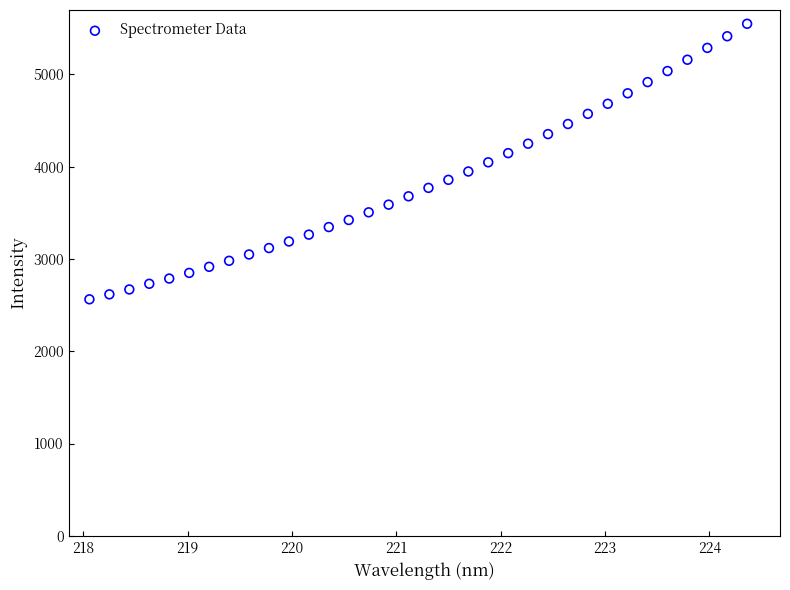

What is the range of X values (max minus min)?

6.3